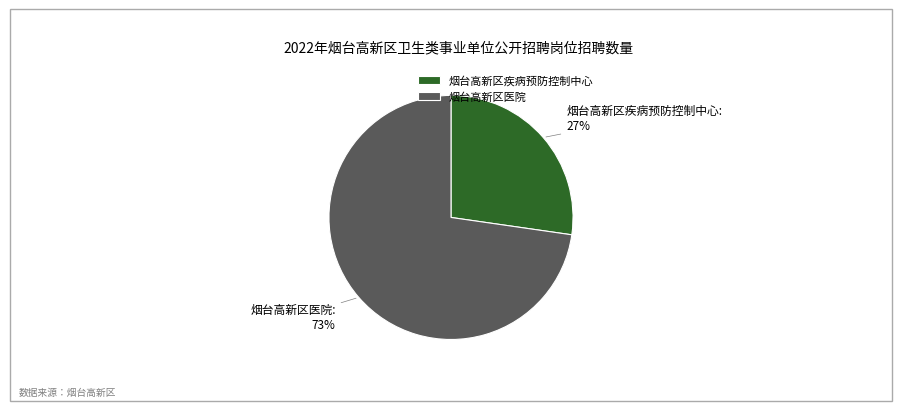

Which category accounts for the majority?

烟台高新区医院